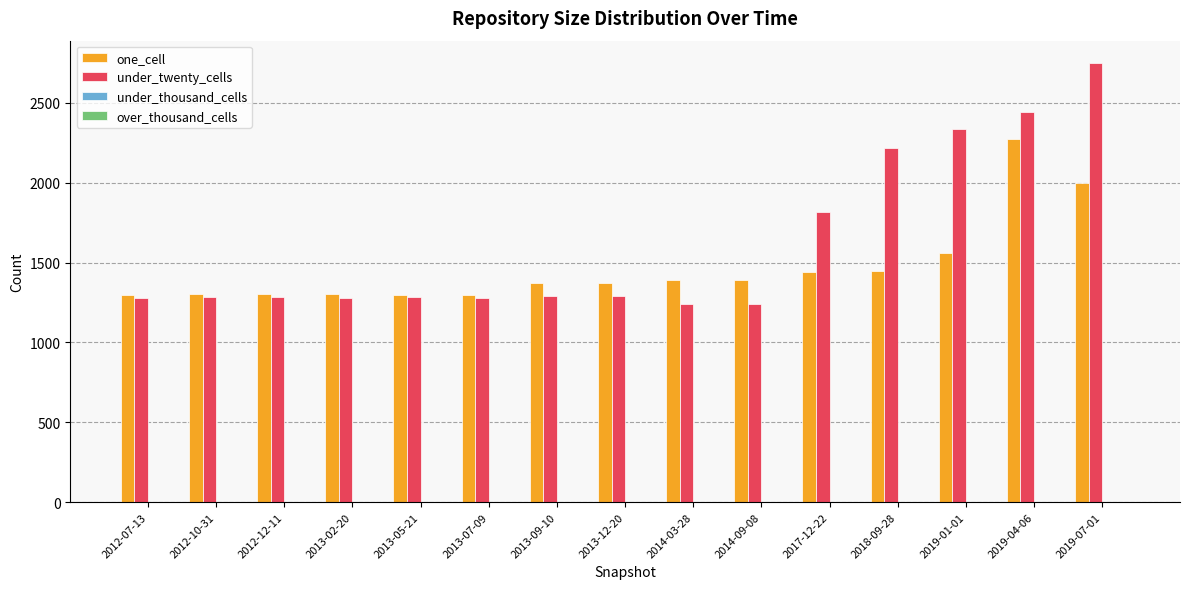

What is the spread (max minus min) of values at 2013-02-20?

25